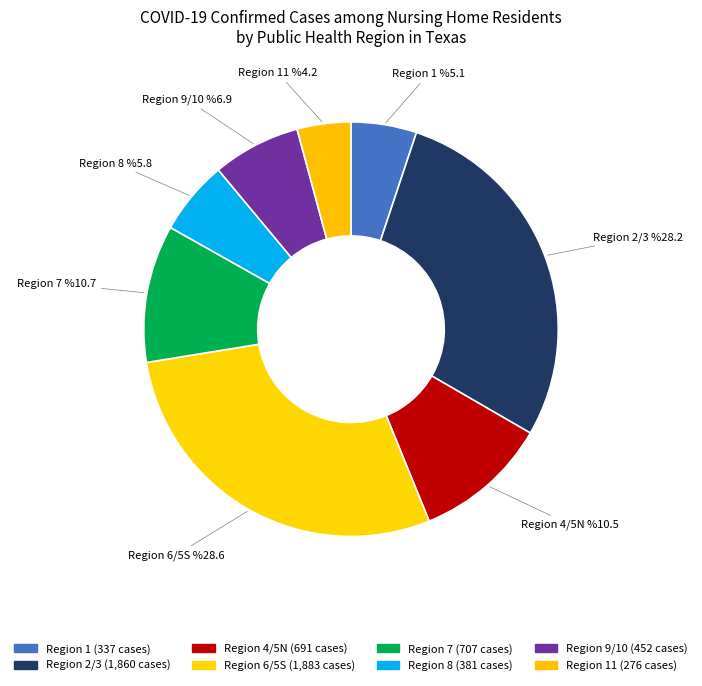

Does any single category account for the majority?

No